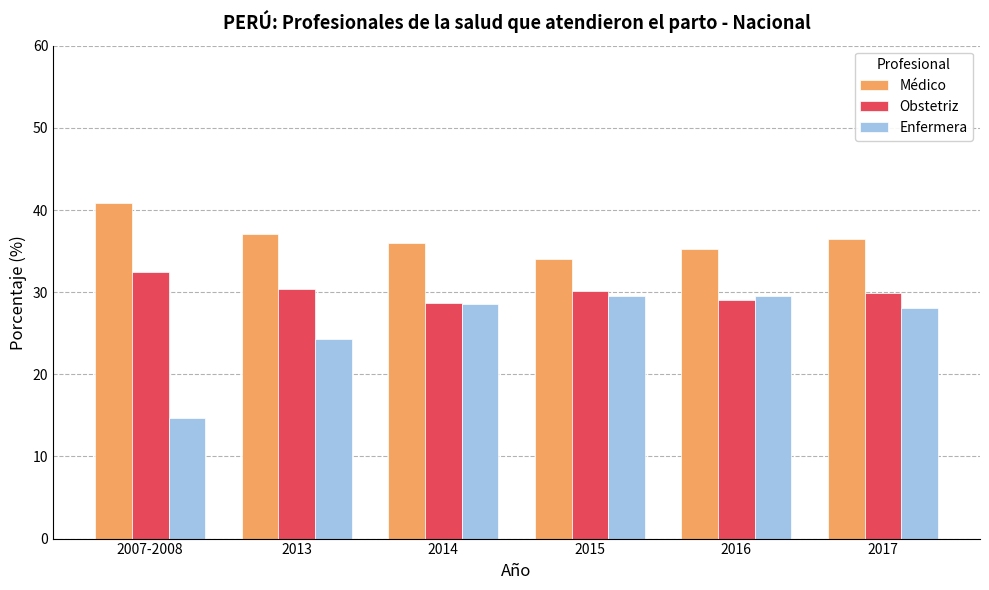

Which series has the widest spread of values?

Enfermera